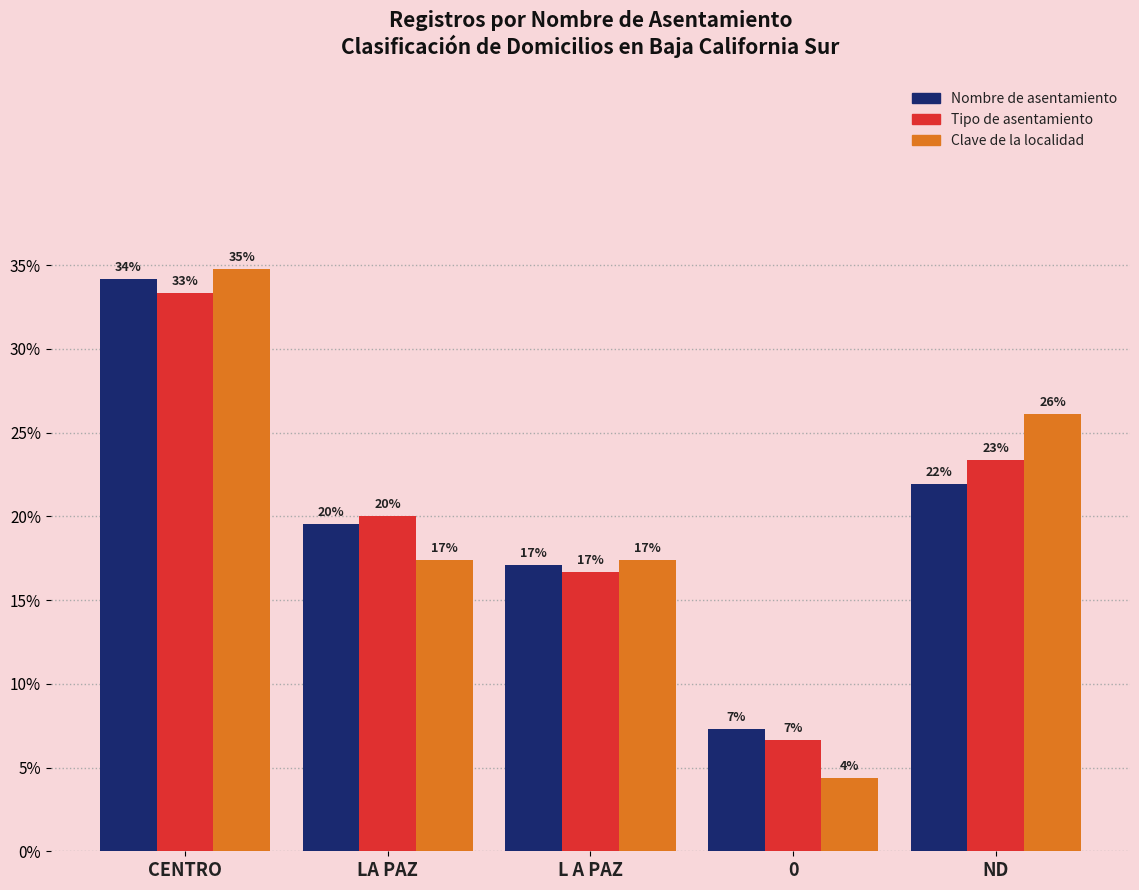

Where does the Clave de la localidad series first go above 17?

CENTRO